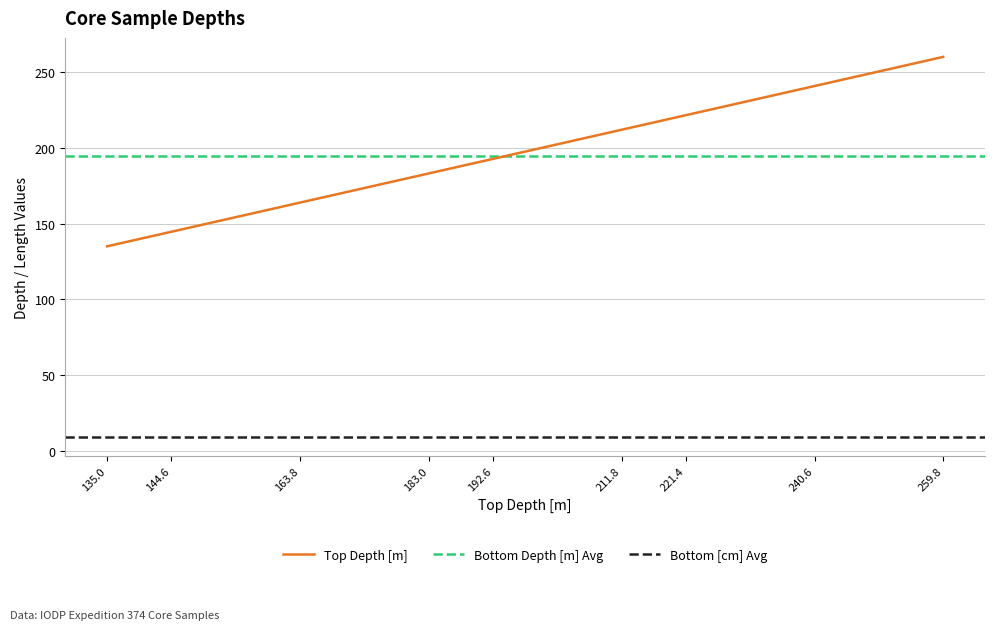

The Top Depth [m] series shows 80.7 at 144.6. True or false?

False